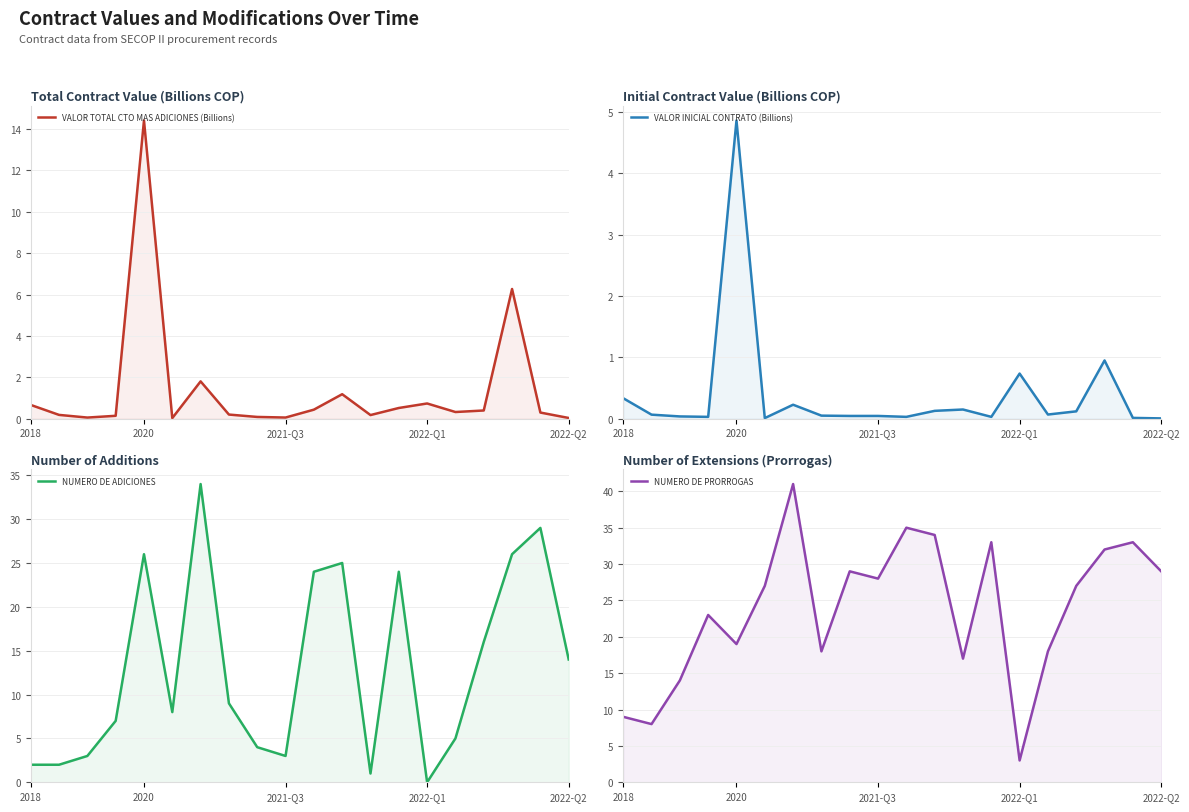

Which series has the widest spread of values?

NUMERO DE PRORROGAS